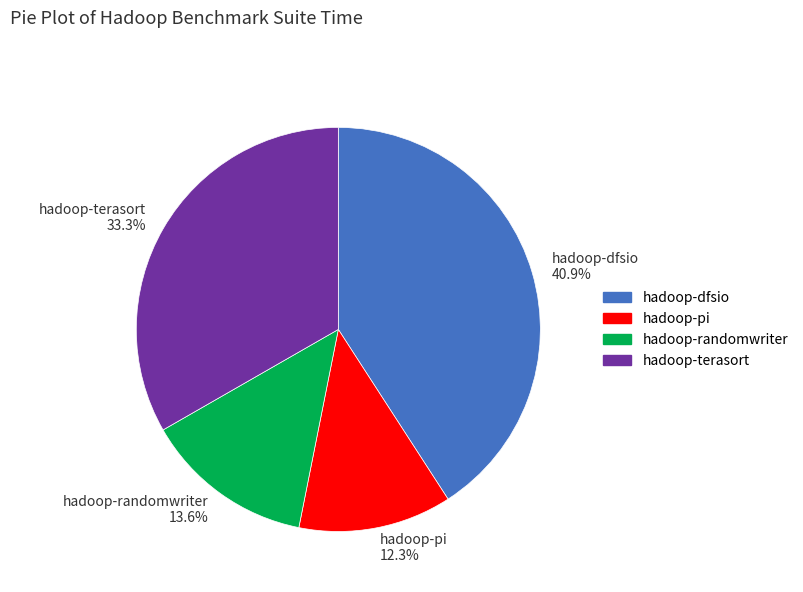

Is there a majority slice in this chart?

No